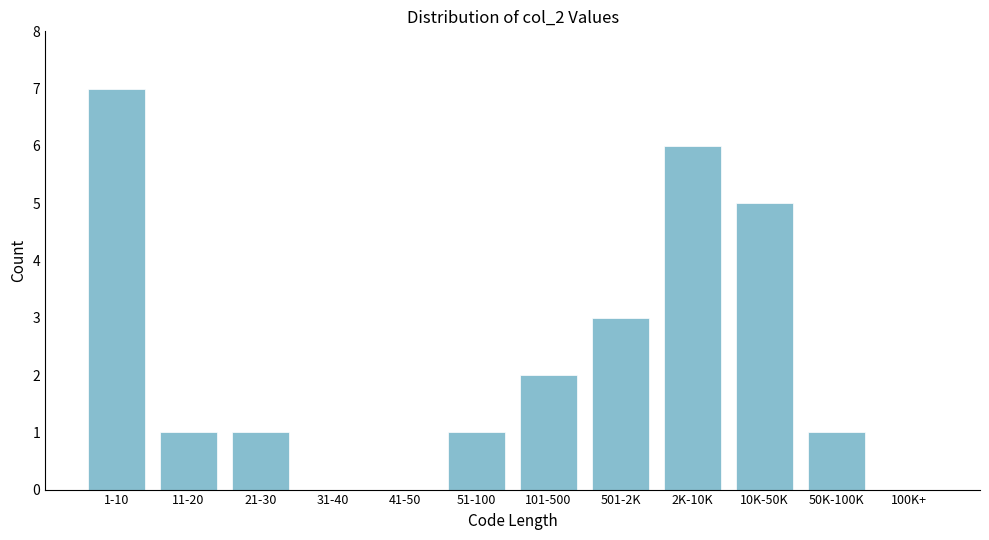

Reading right to left, extract all data points from this chart.

100K+=0	50K-100K=1	10K-50K=5	2K-10K=6	501-2K=3	101-500=2	51-100=1	41-50=0	31-40=0	21-30=1	11-20=1	1-10=7